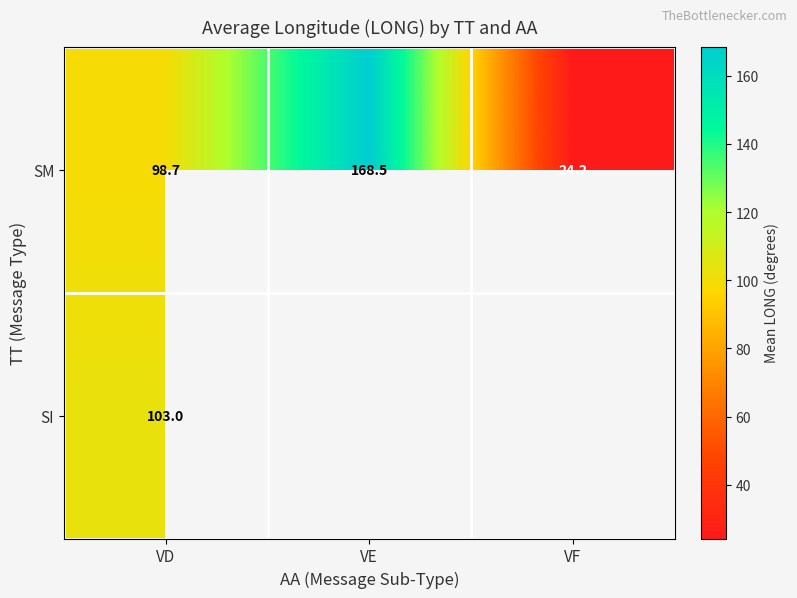

What is the difference between the maximum and minimum values in the SM series?

144.3